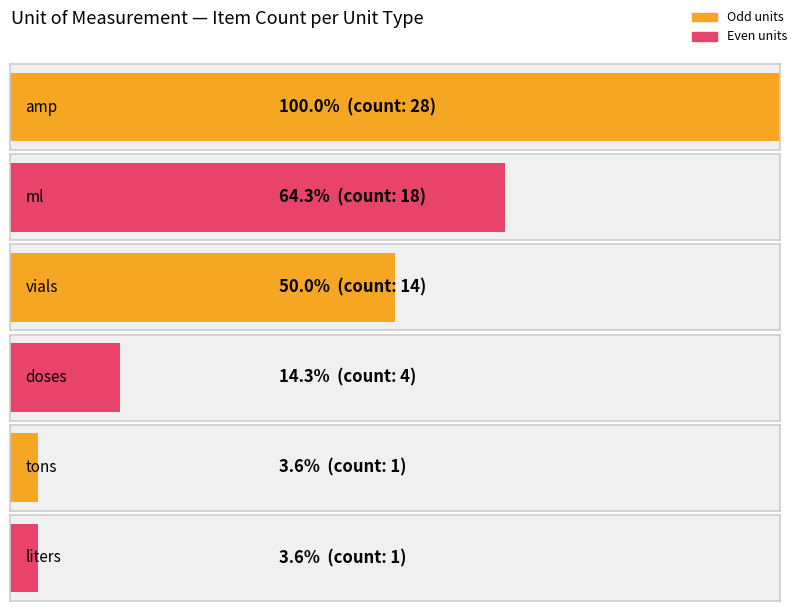

What is the ratio of the value at liters to the value at tons?

1.0